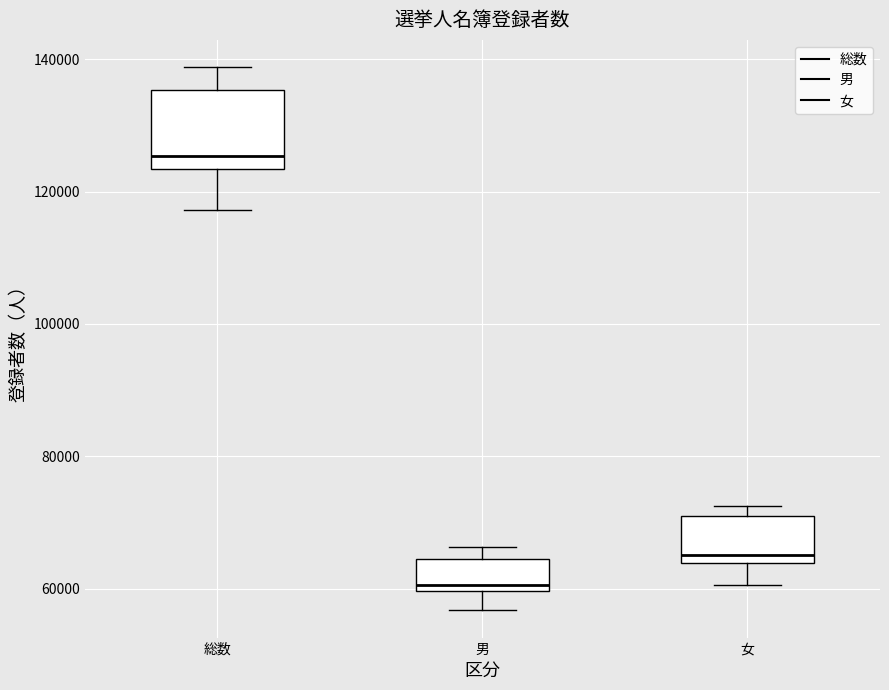

Comparing the boxes themselves (not the whiskers), which one is the tallest?

総数